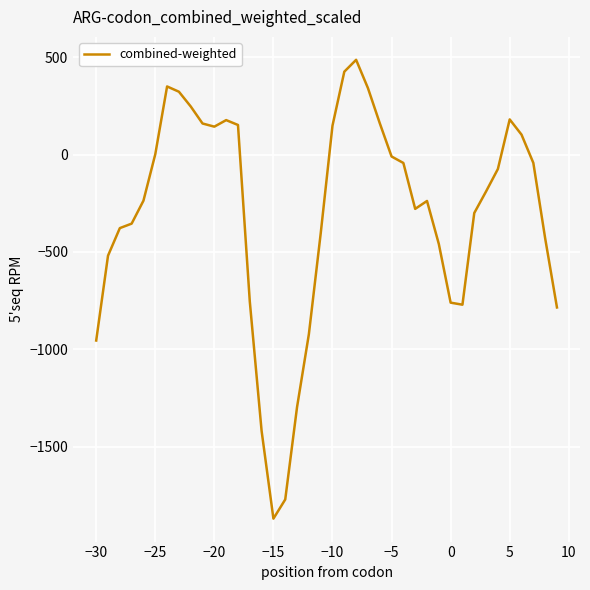

What is the smallest value displayed?

-1868.9